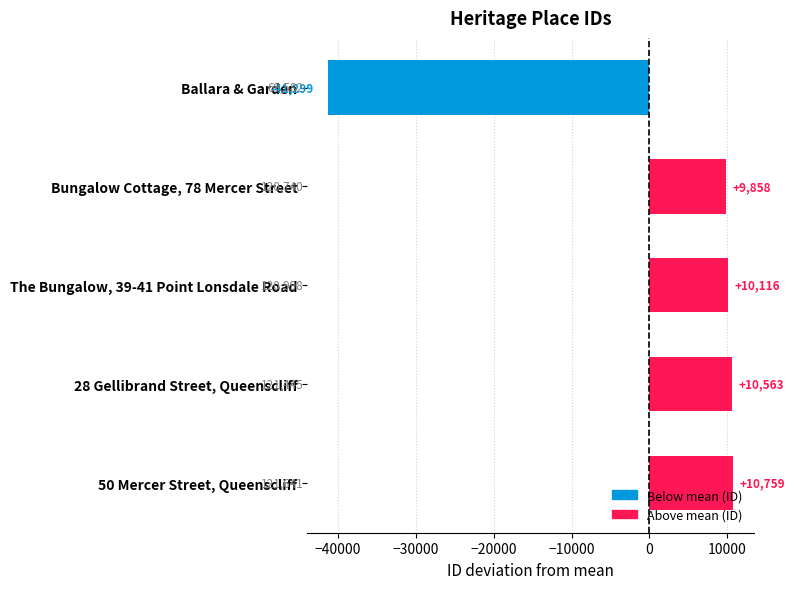

Is it true that the value at The Bungalow, 39-41 Point Lonsdale Road is 10116.8?

True